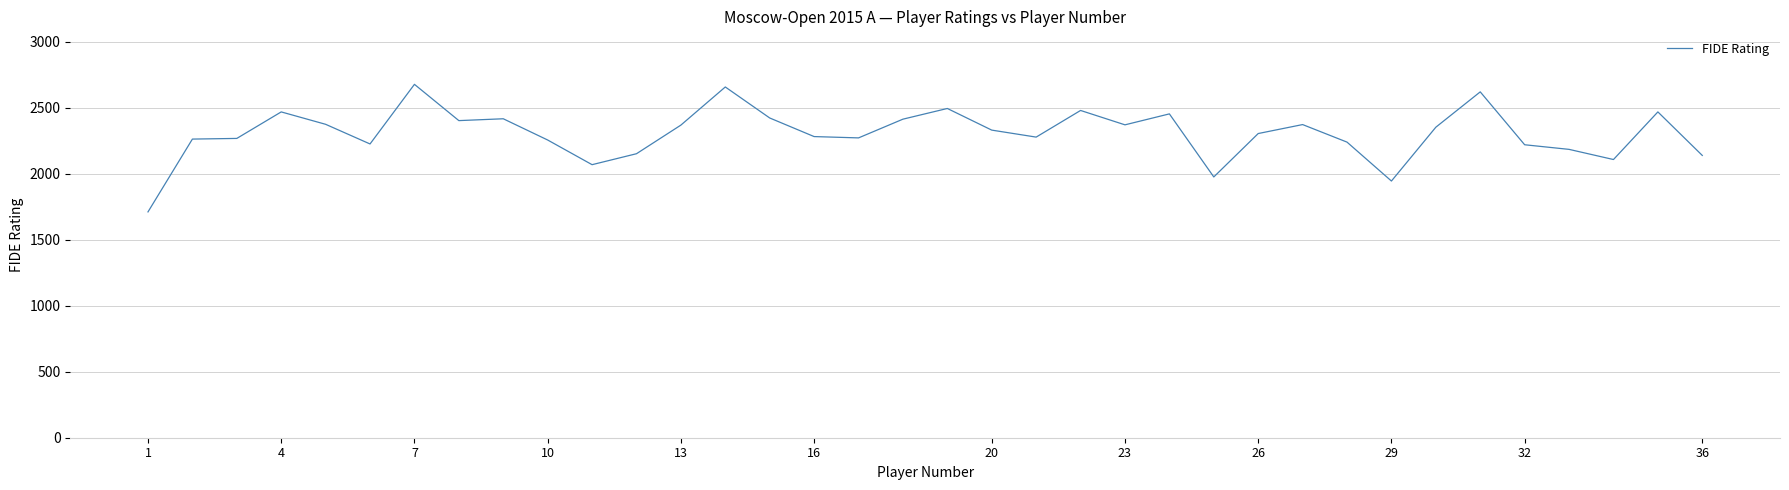

What is the minimum value shown in the chart?

1712